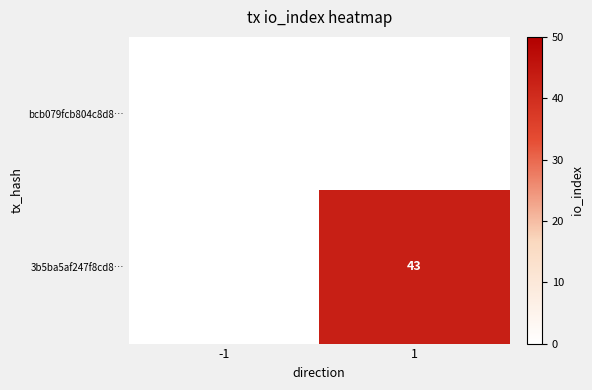

How many categories are shown in the chart?

2